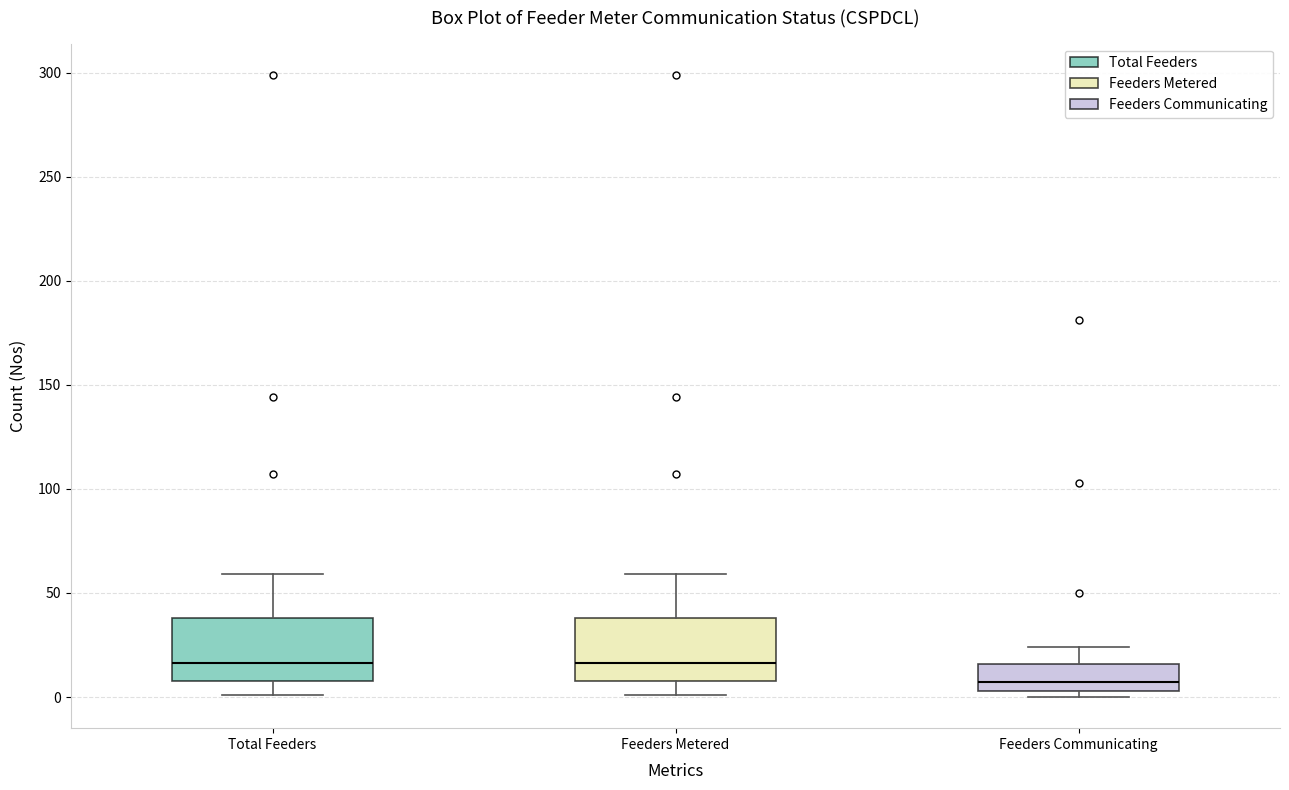

Which box has the lowest median line?

Feeders Communicating